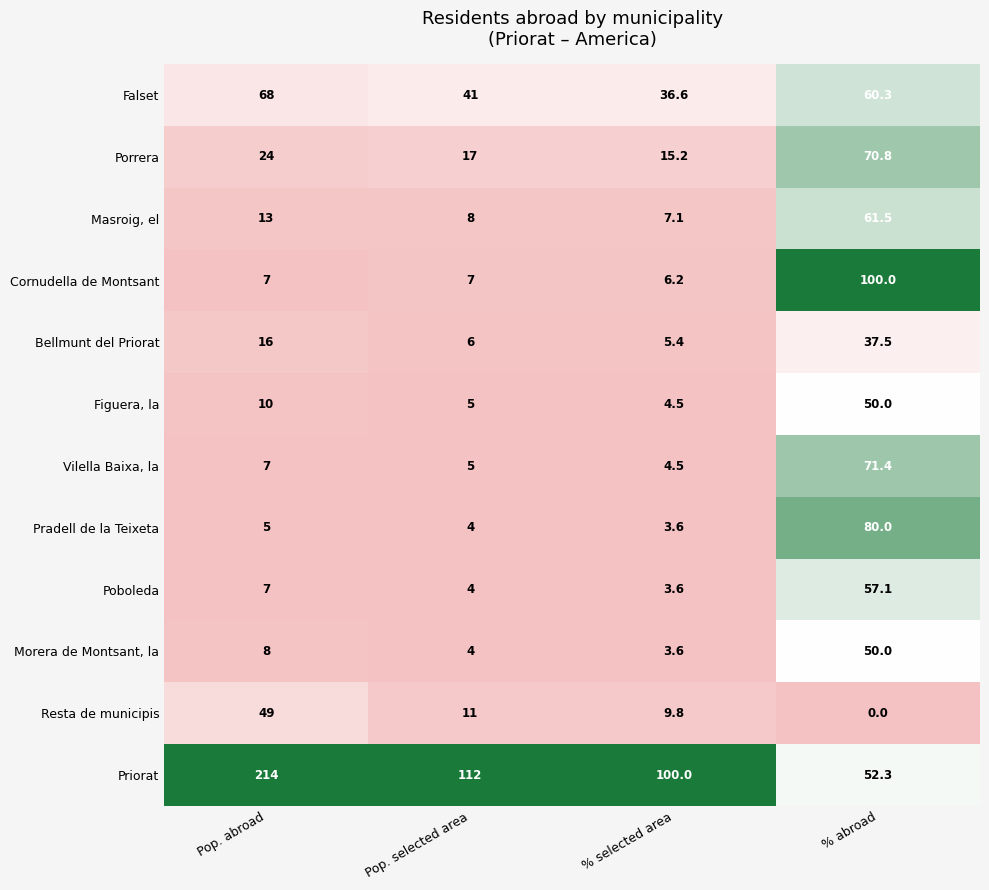

True or false: Morera de Montsant, la has a value of 3.6 at % selected area.

True